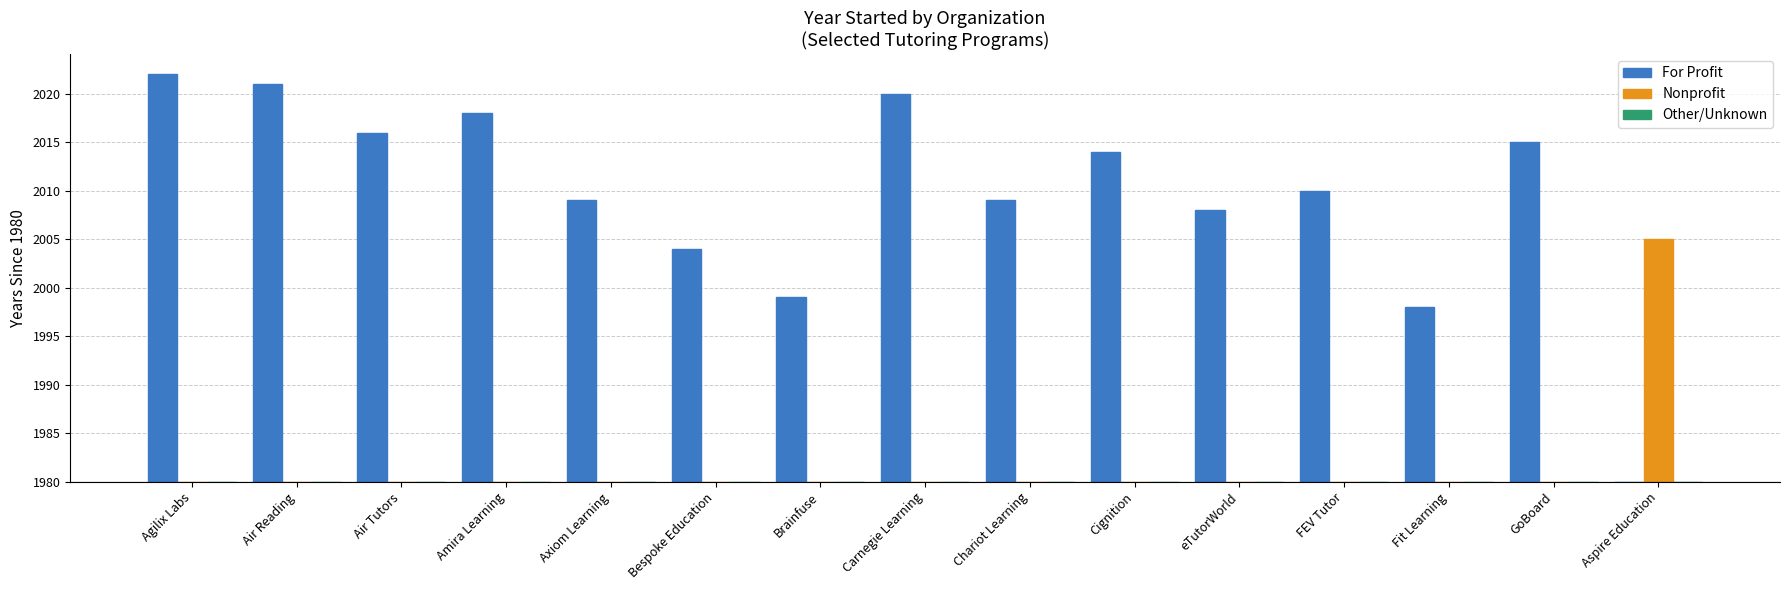

The value of For Profit at GoBoard is 47. True or false?

False